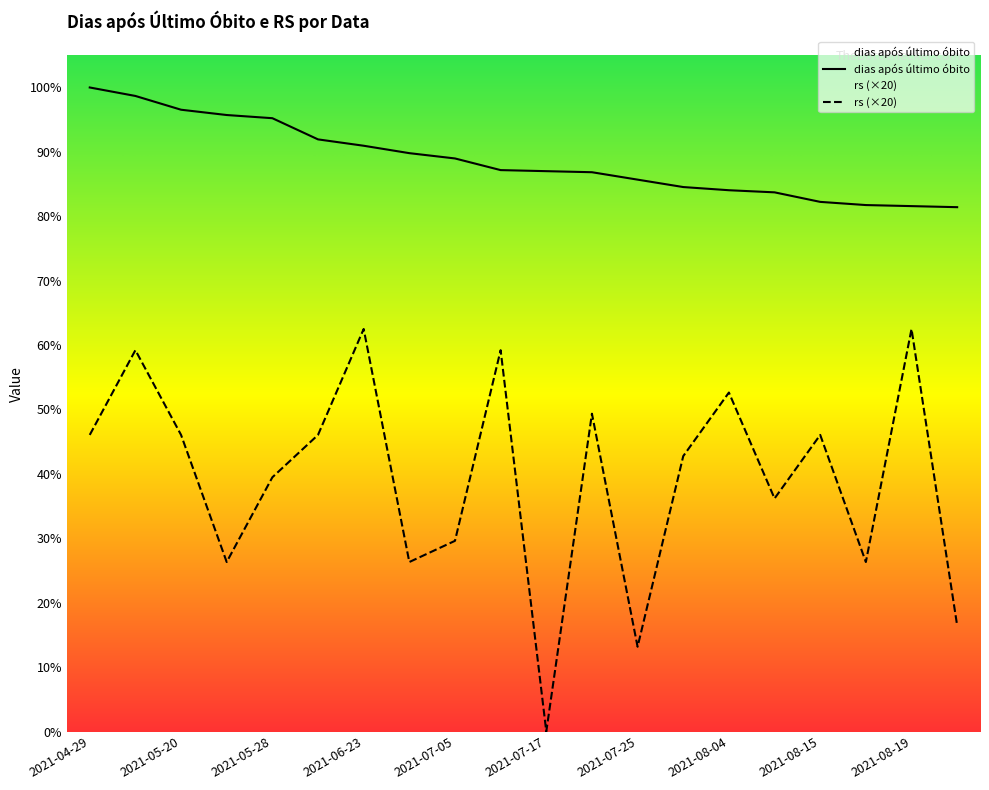

True or false: dias após último óbito has a value of 587 at 2021-05-20.

True